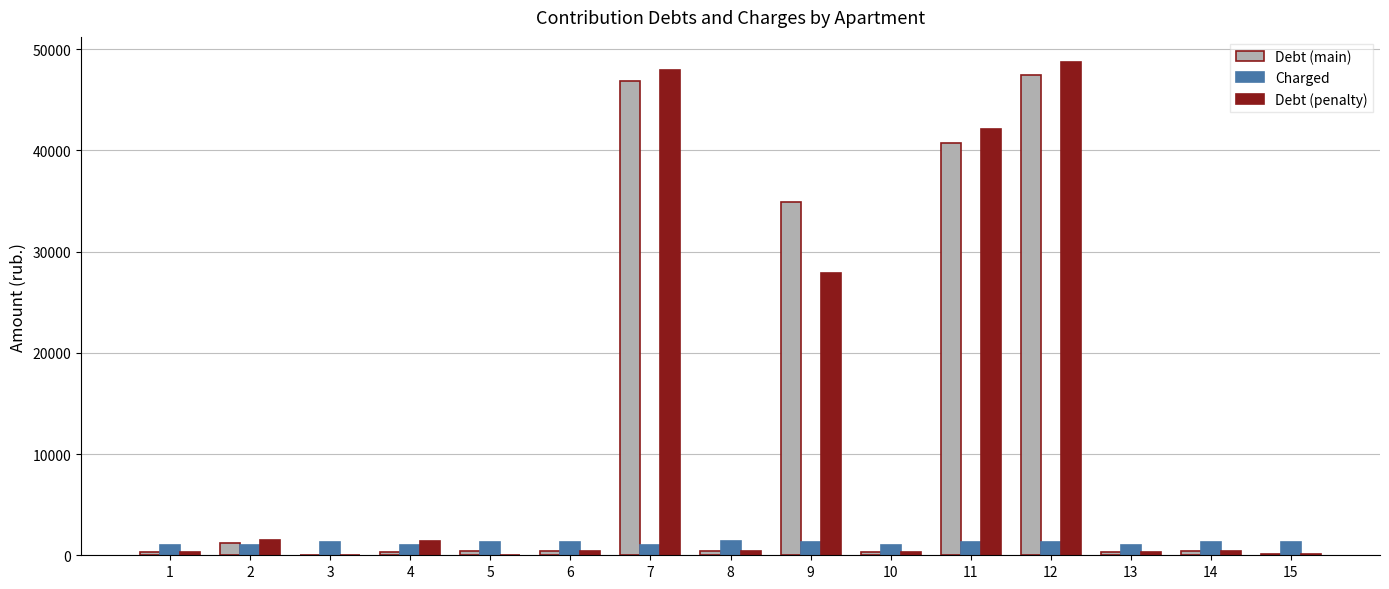

What is the greatest value displayed?

48785.6